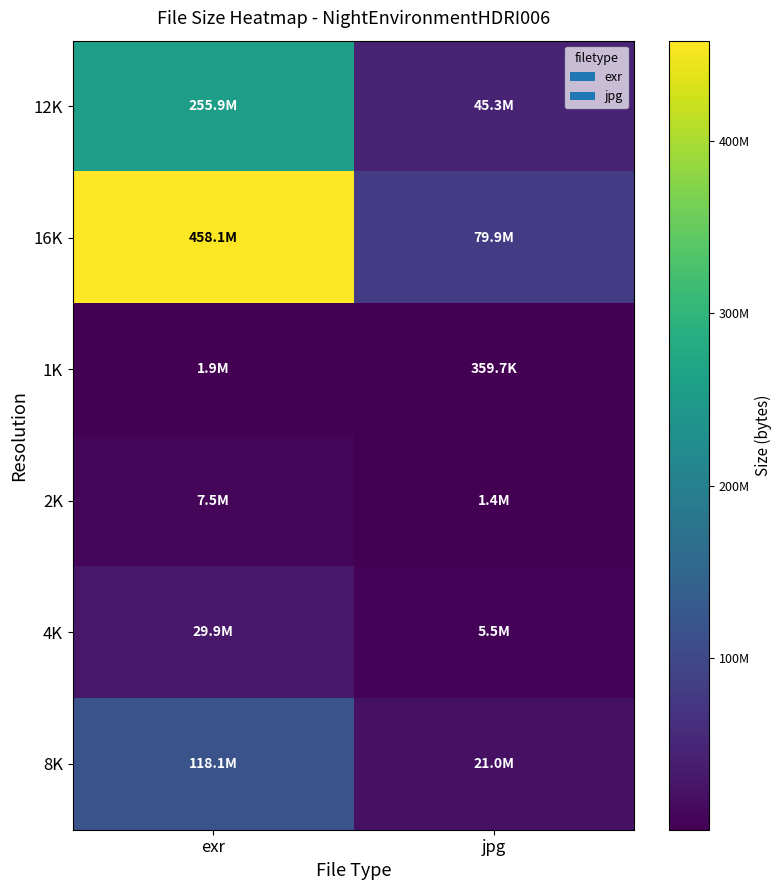

What is the difference between the highest and lowest values at exr?

456176402